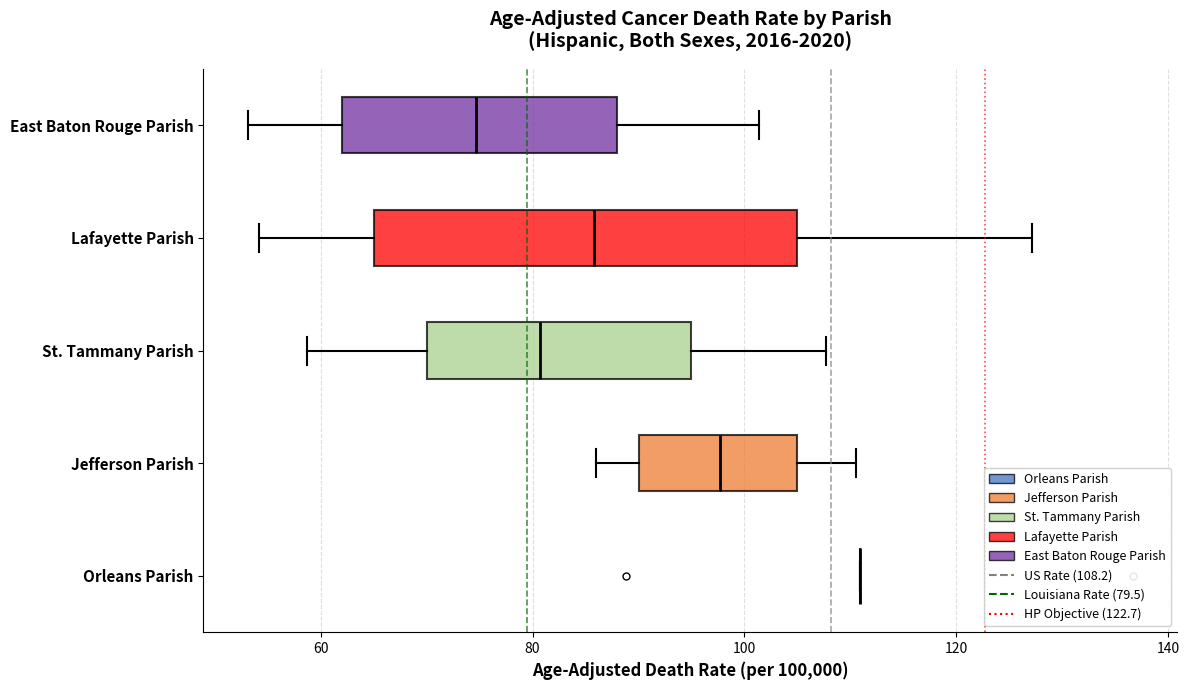

Reading bottom to top, transcribe this box plot: for each box, give where its median line is, the range the box spans, and where its two whiskers end, as read against the x-axis. The values are not printed on the chart, so give them approximately, as read against the axis.

Orleans Parish: box collapsed to a line at 110, whiskers 110 to 110
Jefferson Parish: median 98, box 90 to 106, whiskers 86 to 110
St. Tammany Parish: median 80, box 70 to 96, whiskers 58 to 108
Lafayette Parish: median 86, box 66 to 106, whiskers 54 to 128
East Baton Rouge Parish: median 74, box 62 to 88, whiskers 54 to 102